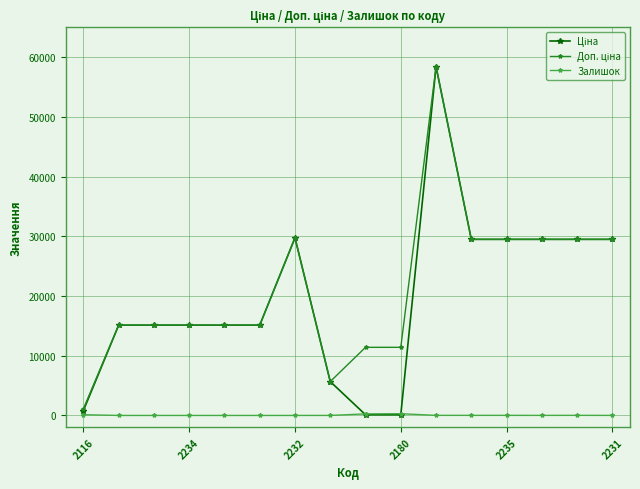

What is the maximum value shown in the chart?

58426.5